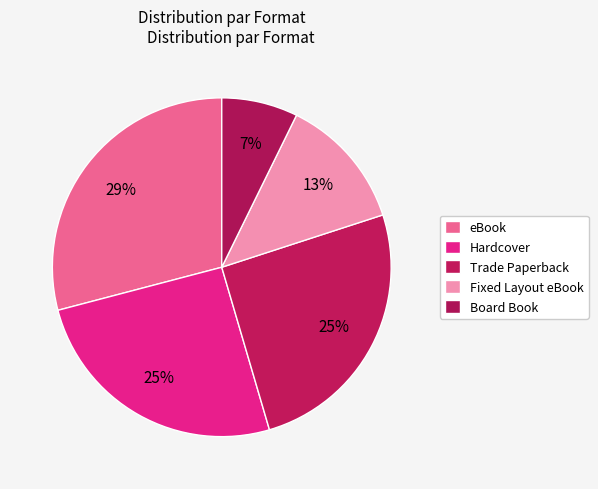

Do Board Book and Hardcover together represent more than half of the pie?

No